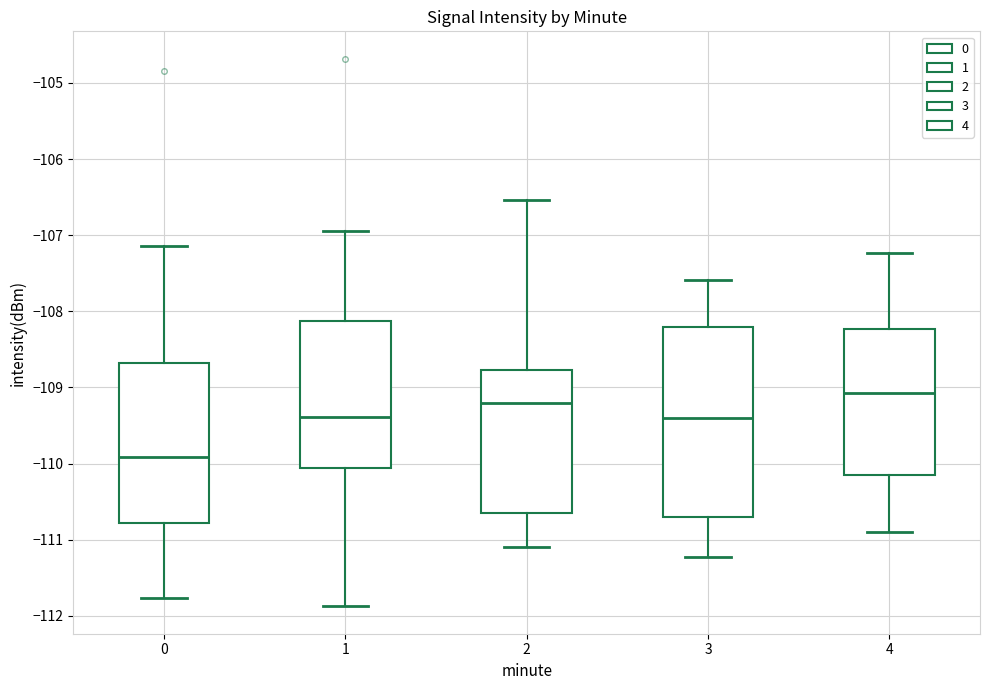

Reading left to right, transcribe this box plot: for each box, give where its median line is, the range the box spans, and where its two whiskers end, as read against the y-axis. The values are not printed on the chart, so give them approximately, as read against the axis.

0: median -109.9, box -110.8 to -108.7, whiskers -111.8 to -107.1
1: median -109.4, box -110.1 to -108.1, whiskers -111.9 to -106.9
2: median -109.2, box -110.7 to -108.8, whiskers -111.1 to -106.5
3: median -109.4, box -110.7 to -108.2, whiskers -111.2 to -107.6
4: median -109.1, box -110.2 to -108.2, whiskers -110.9 to -107.2